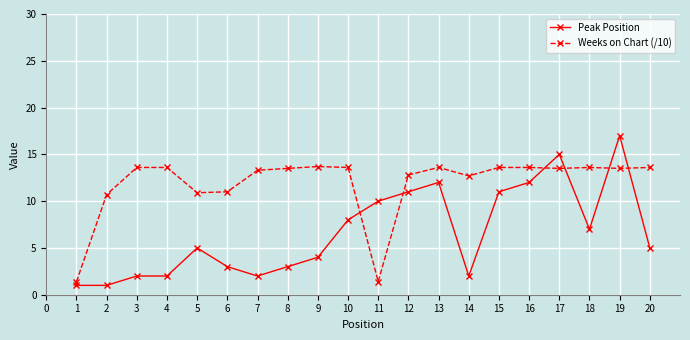

Does the chart have visible grid lines?

Yes